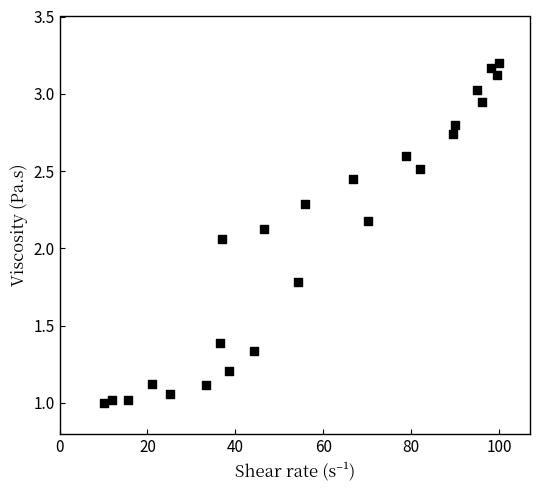

What is the range of X values (max minus min)?

90.0